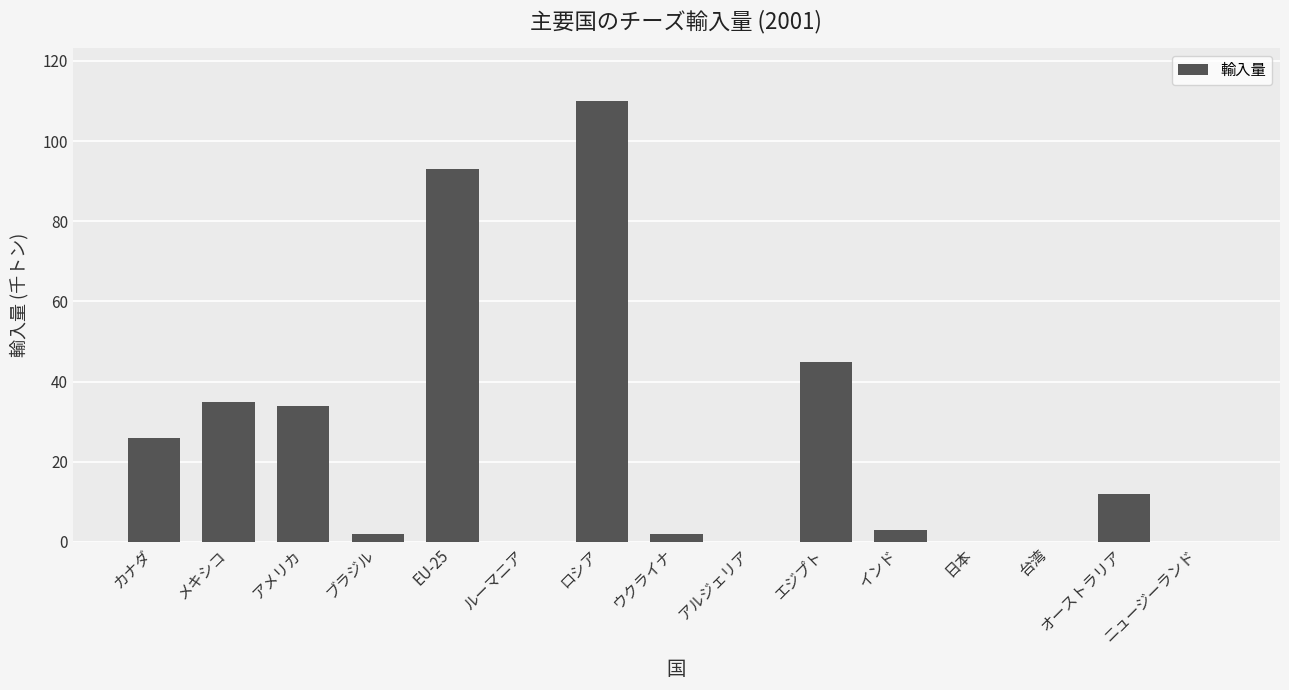

Which label corresponds to the largest value in the chart?

ロシア